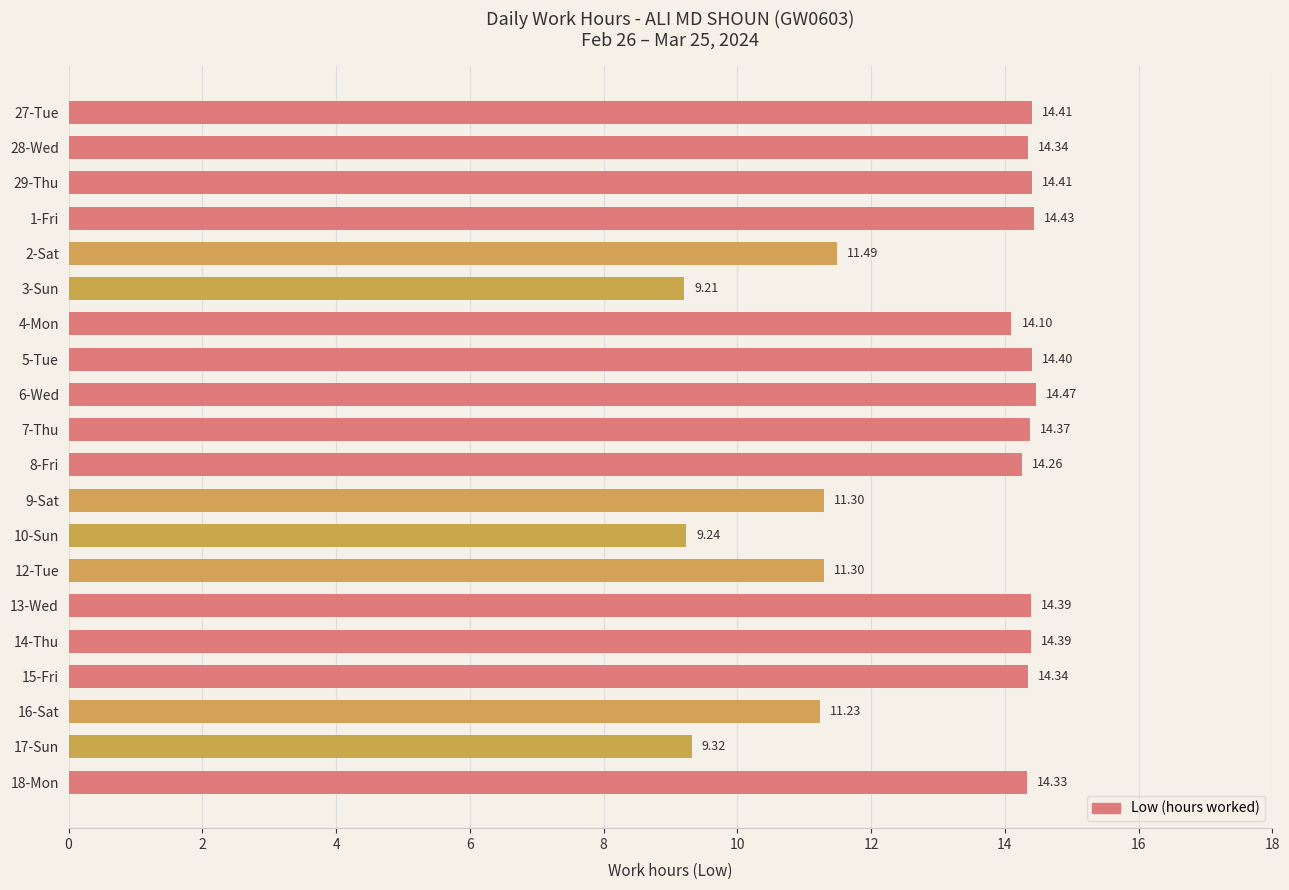

Count the number of data series in this chart.

1